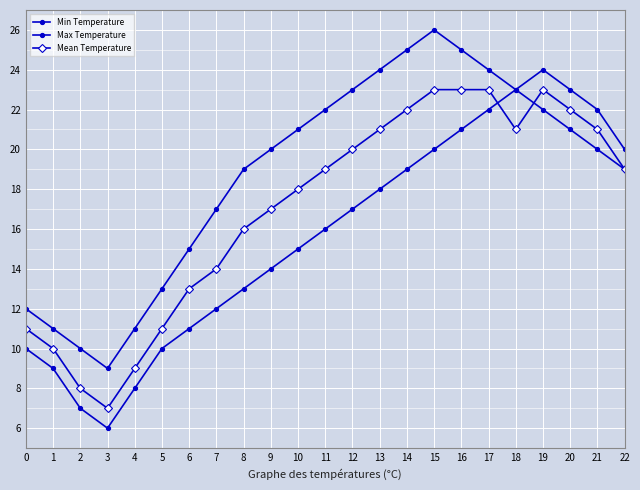

Does the chart have visible grid lines?

Yes